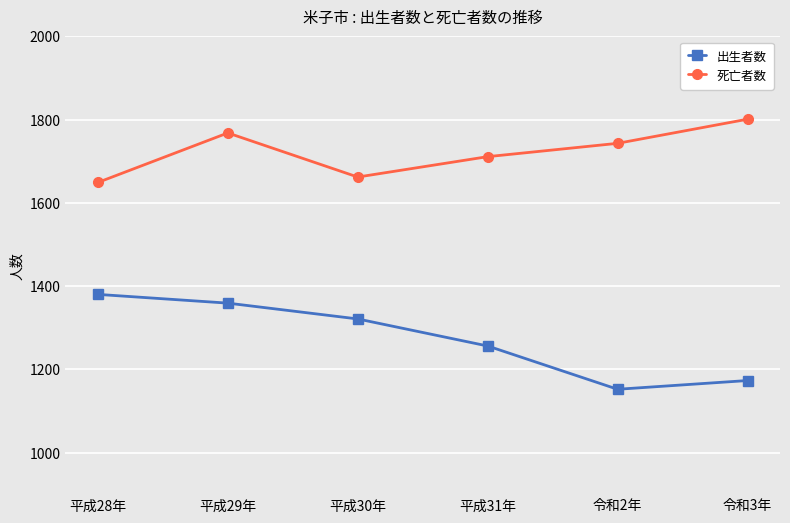

Where is 出生者数 nearest to the value 1266?

平成31年